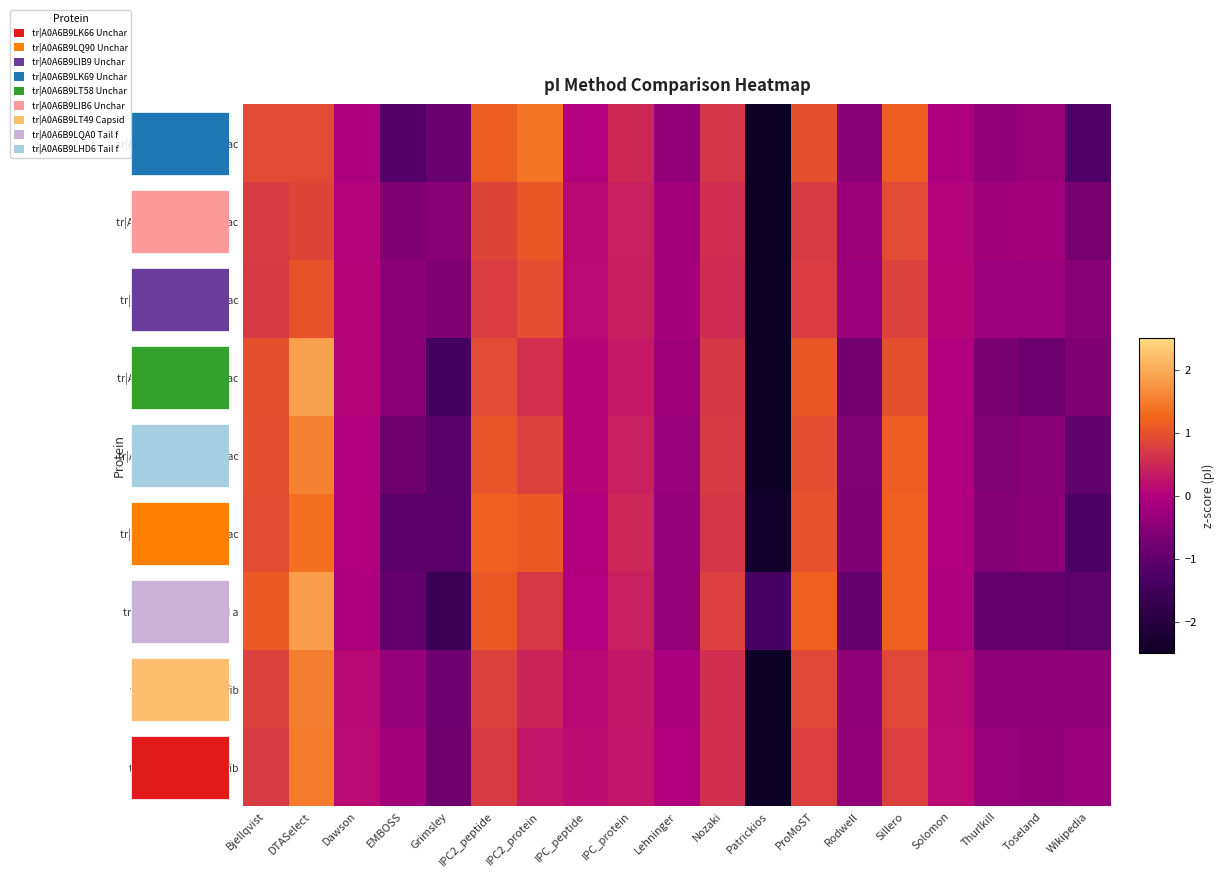

What is the difference between the maximum and minimum values in the tr|A0A6B9LIB6 Uncharac series?

3.7